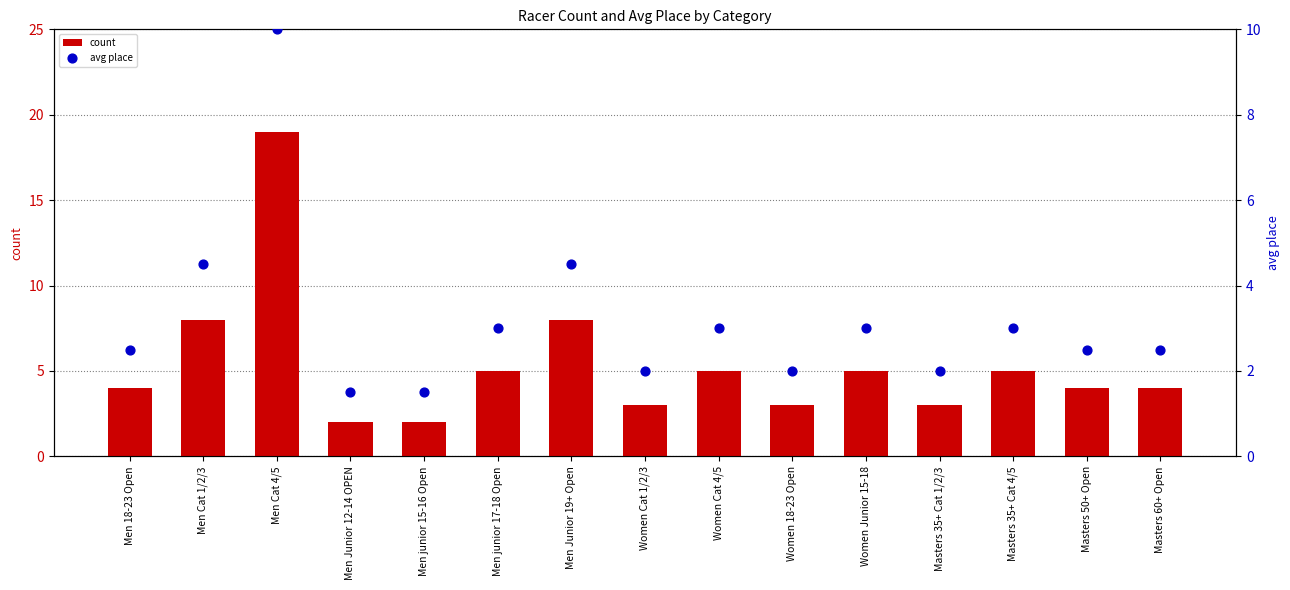

Which series reaches the maximum Y coordinate?

count